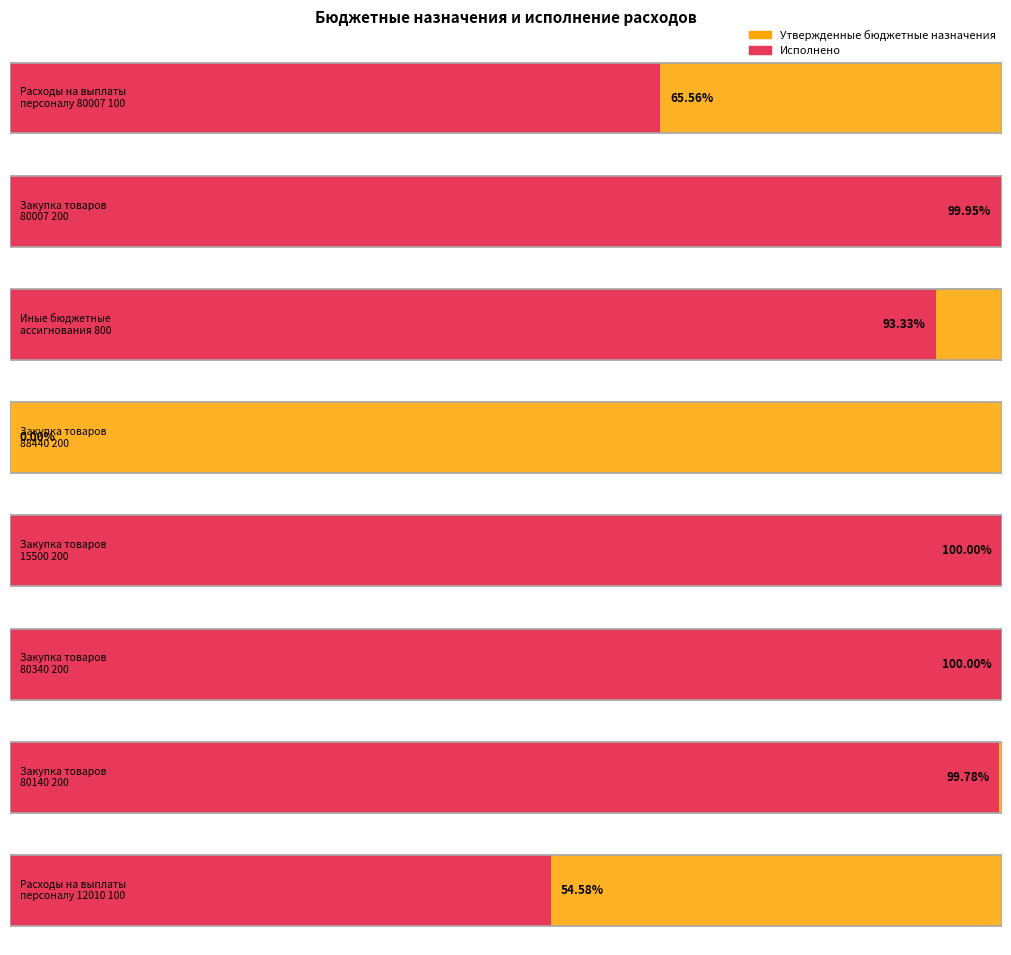

At how many categories does at least one series exceed 20370493?

1